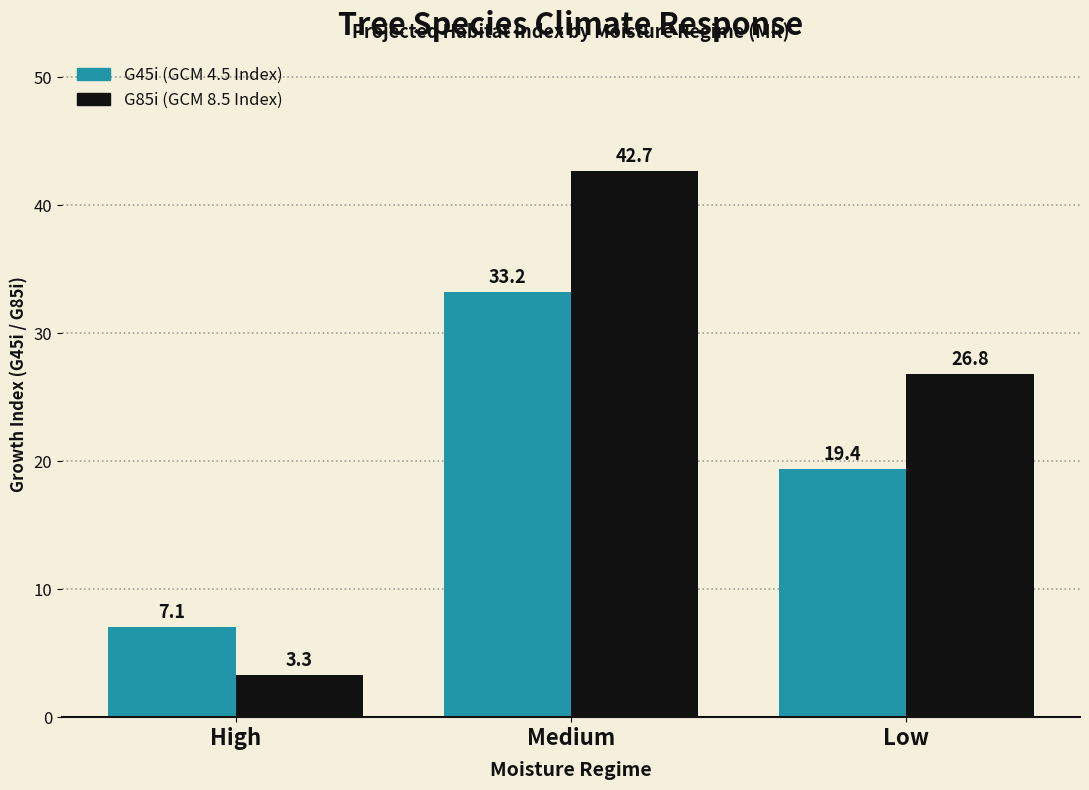

What is the maximum value shown in the chart?

42.7